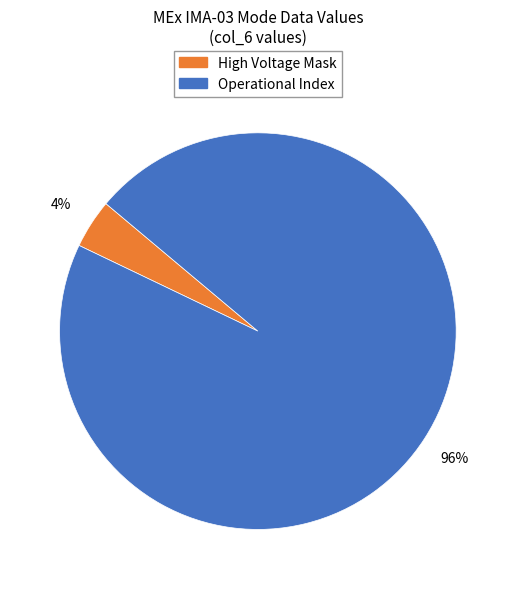

To the nearest percent, what is the difference between the largest and smallest slice percentages?

92%